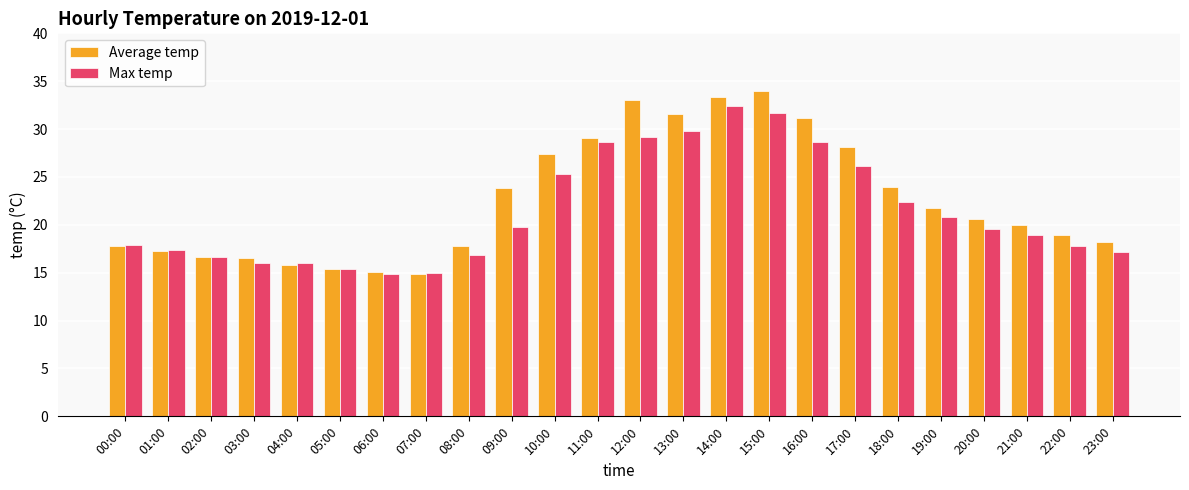

Which series has the largest total across all categories?

Average temp